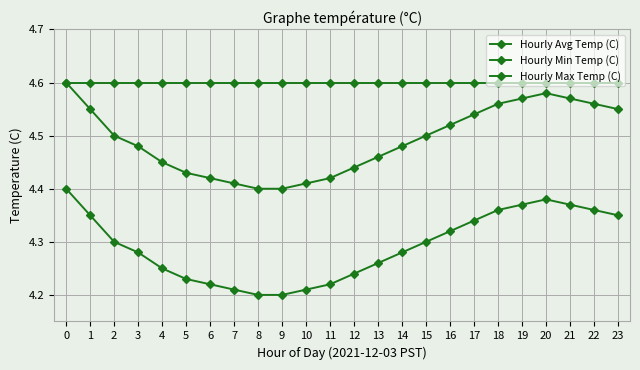

How many lines are shown in the chart?

3